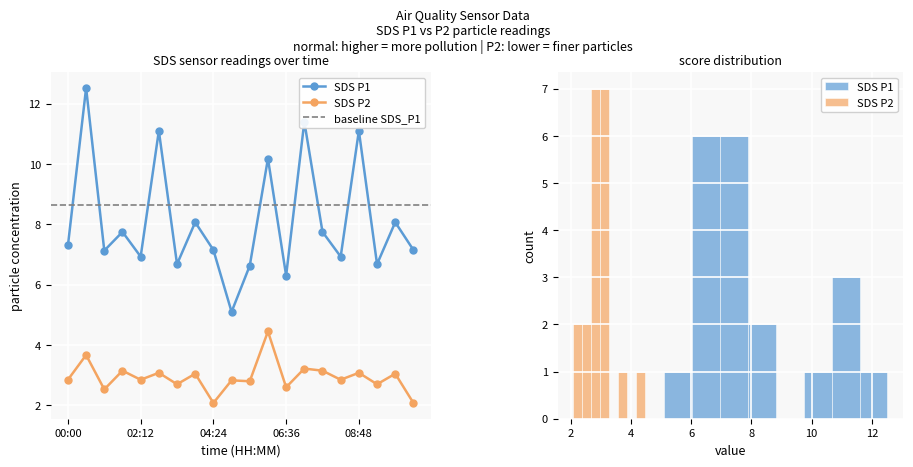

The SDS_P1 series shows 5.0 at 7. True or false?

False